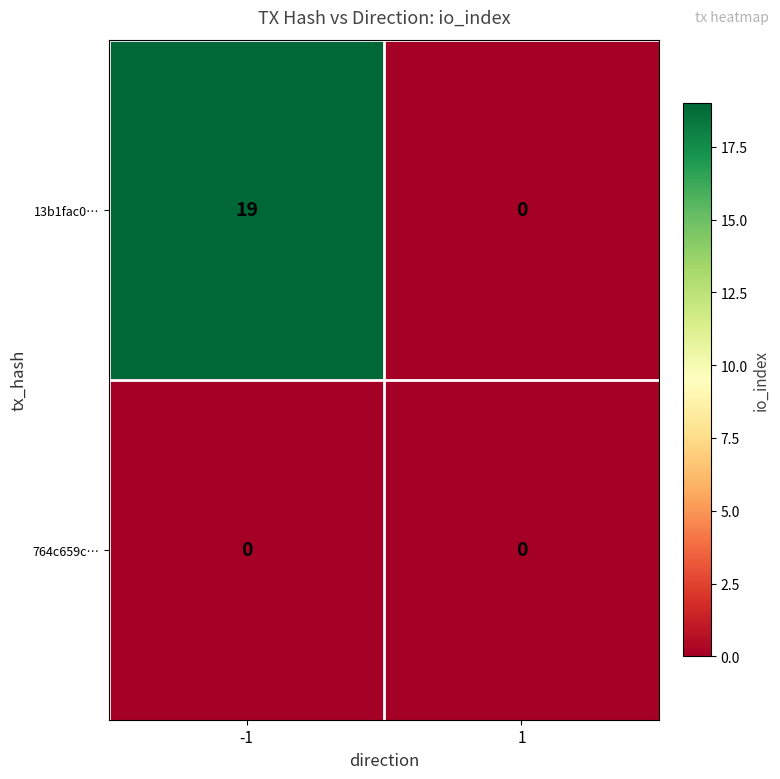

True or false: 764c659c… has a value of 0 at -1.

True